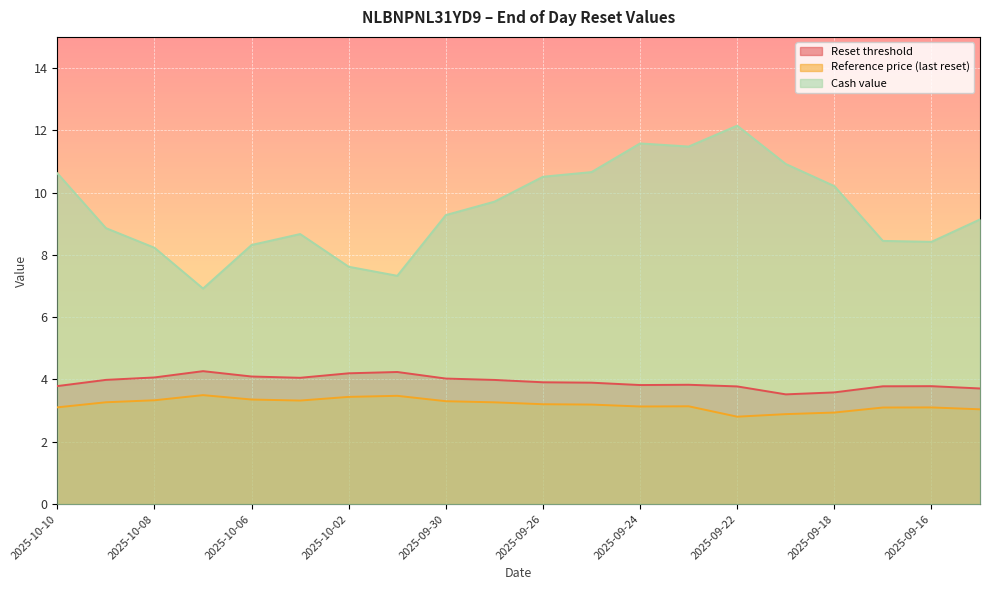

At which label does Cash value reach its peak?

2025-09-22